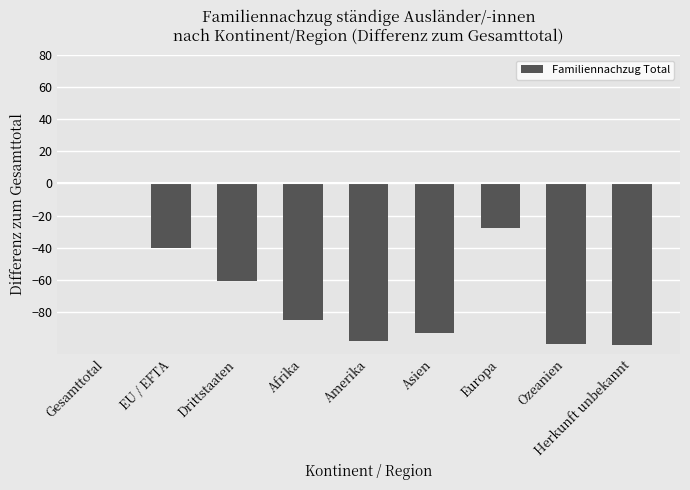

The chart shows a value of -98 at Amerika. True or false?

True